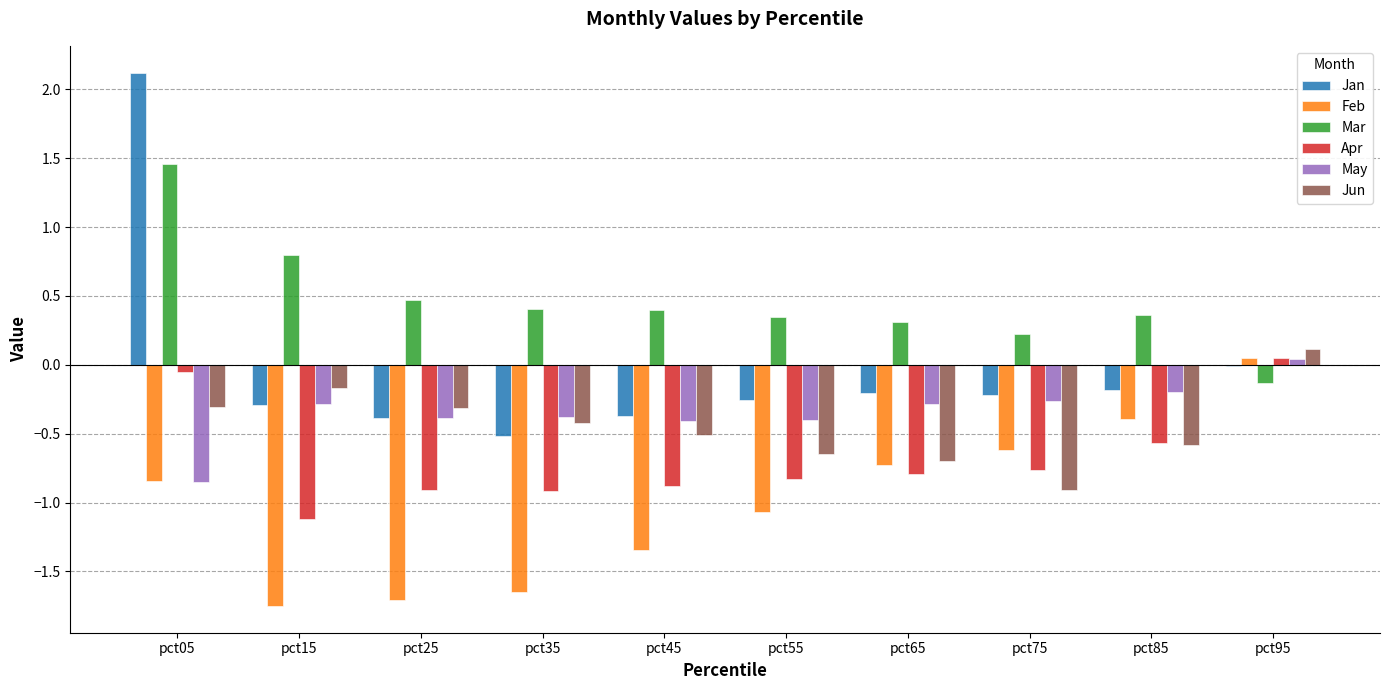

Count the number of data series in this chart.

6